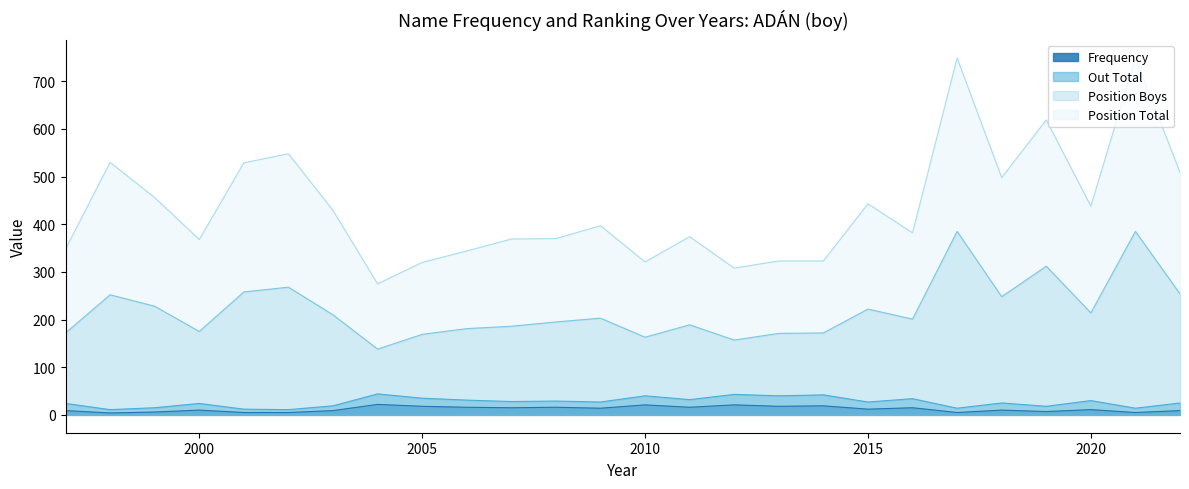

What is the sum of all Position Boys values?

5708